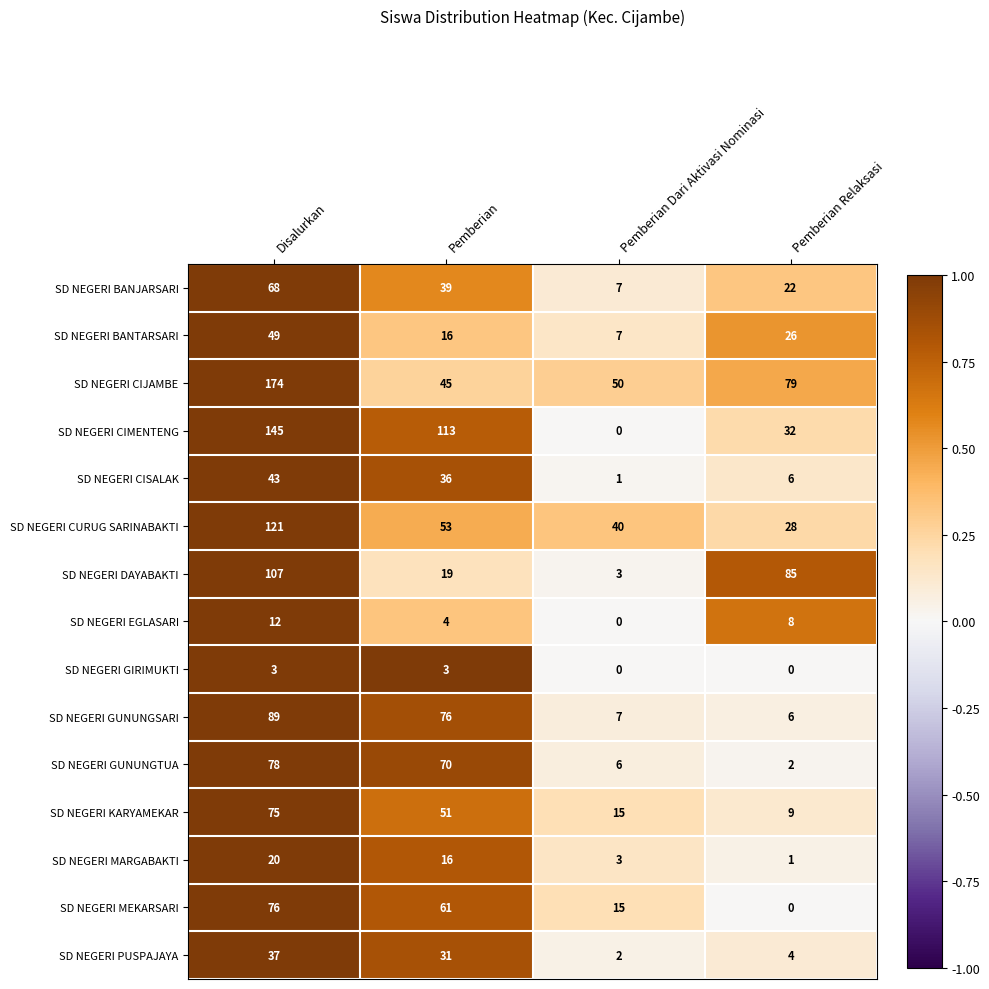

What is the maximum value shown in the chart?

174